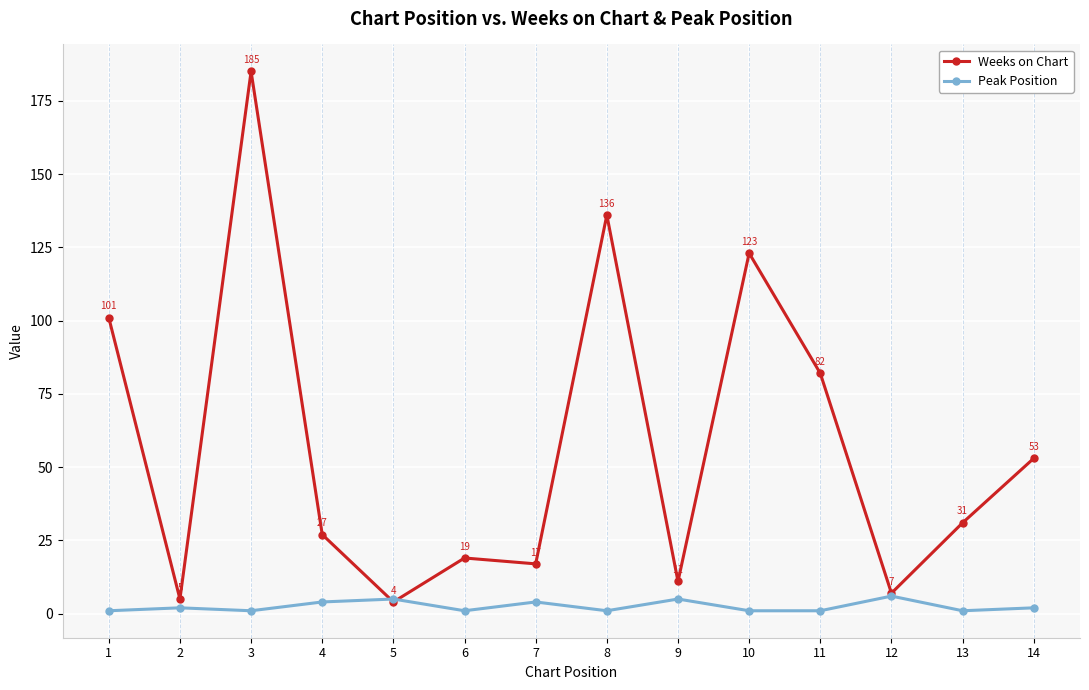

What is the difference between the Peak Position values at 12 and 2?

4